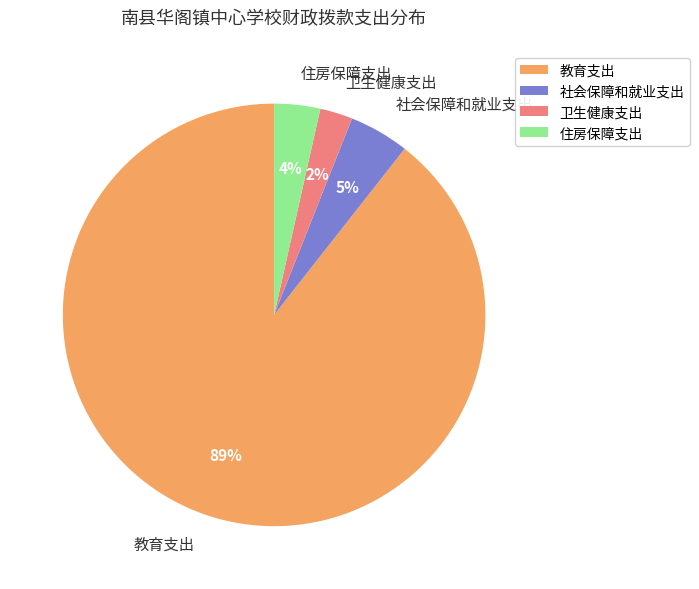

To the nearest percent, what portion does 卫生健康支出 represent?

2%